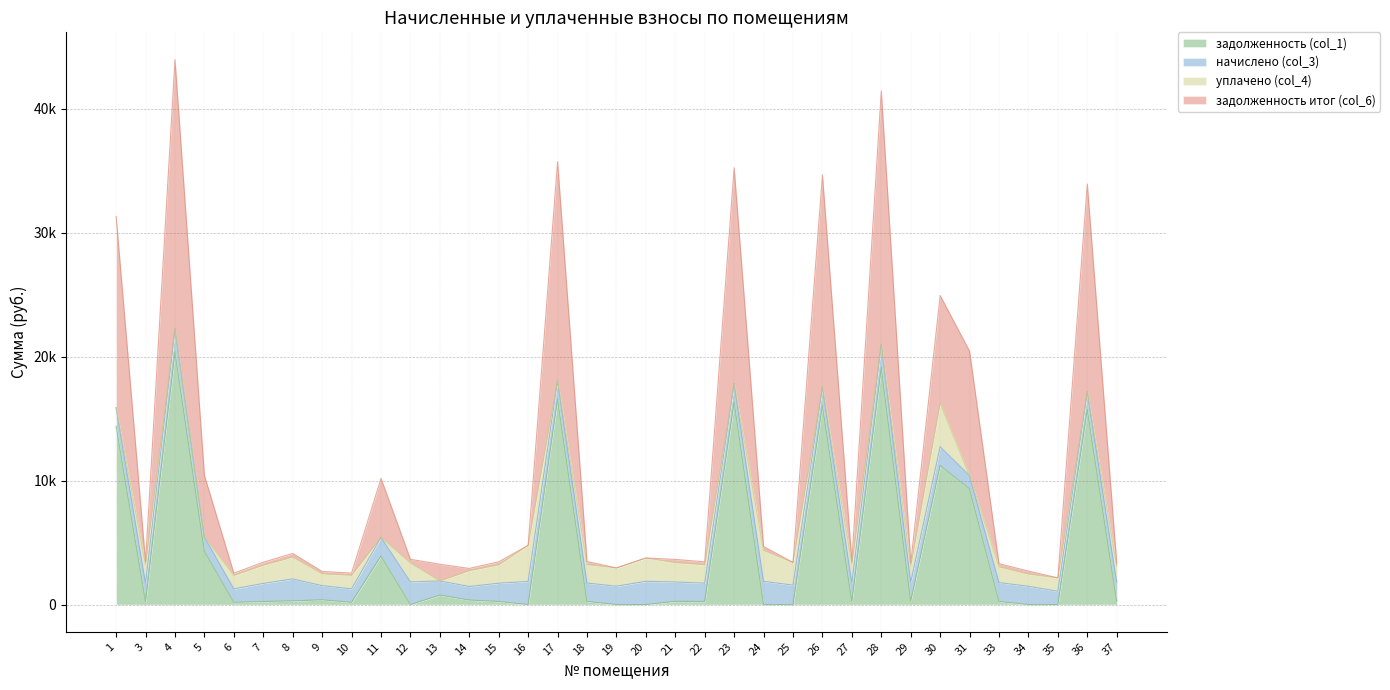

Does the chart display data point markers on the line(s)?

No